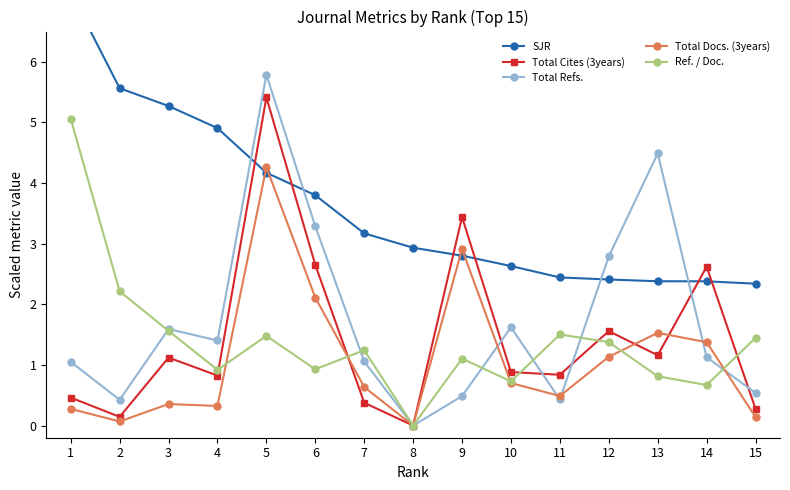

Rank the categories by Total Refs. value from highest to lowest.

5, 13, 6, 12, 10, 3, 4, 14, 7, 1, 15, 9, 11, 2, 8